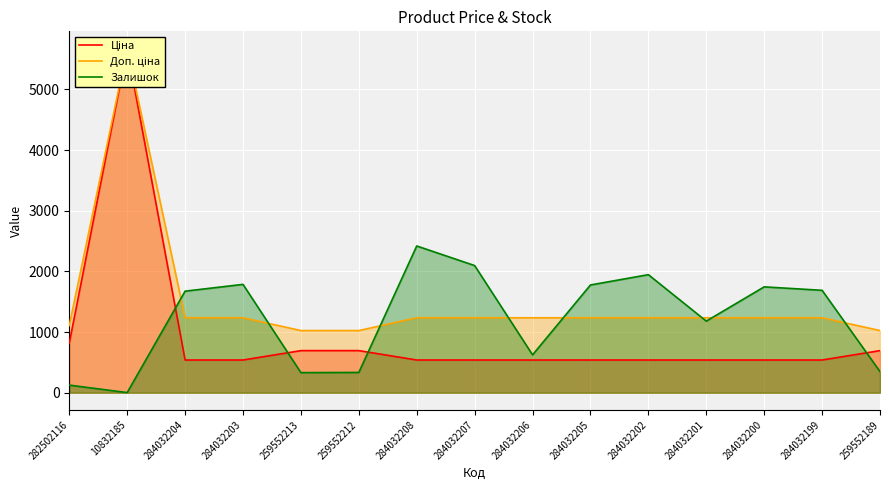

Which series changed the most between 259552212 and 284032207?

Залишок